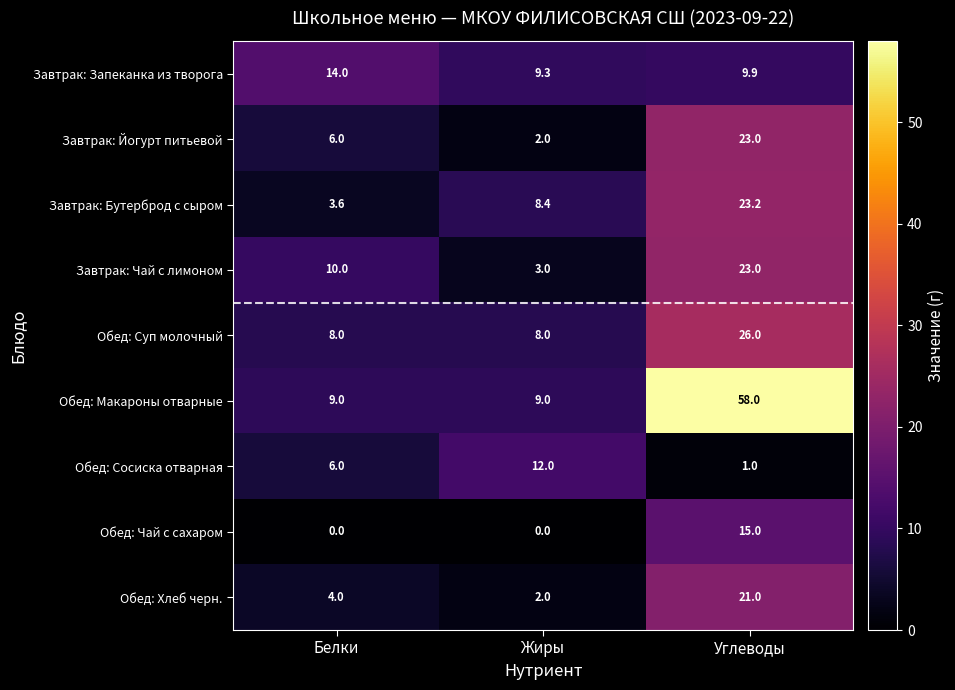

What is the sum of the Обед: Хлеб черн. values at Жиры and Белки?

6.0